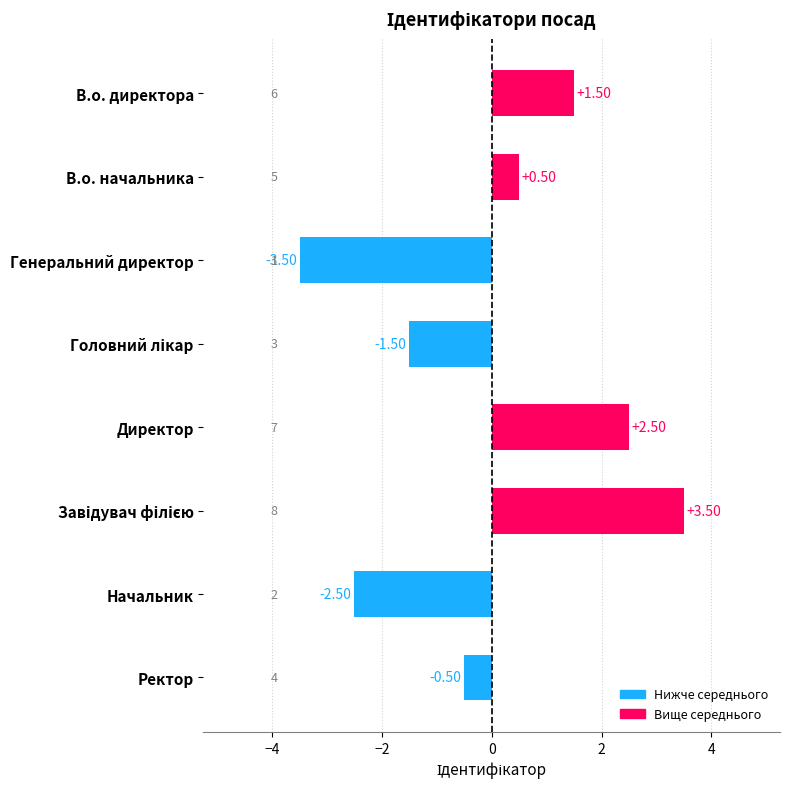

What is the label of the 2nd bar from the top?

В.о. начальника